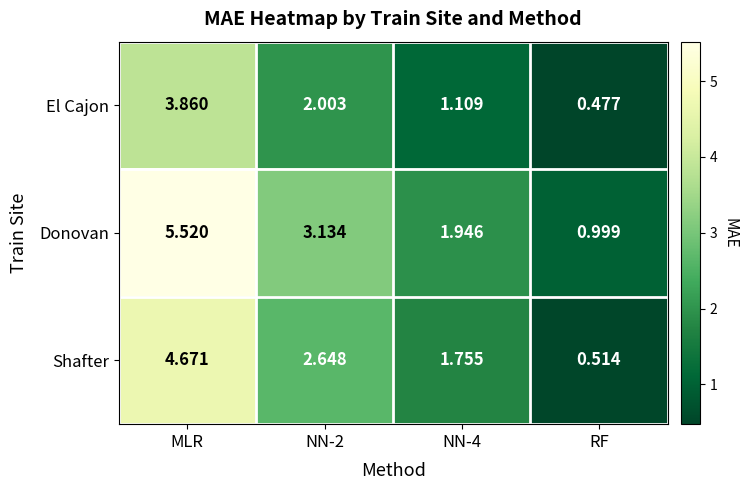

At which category does the chart reach its minimum across all series?

RF